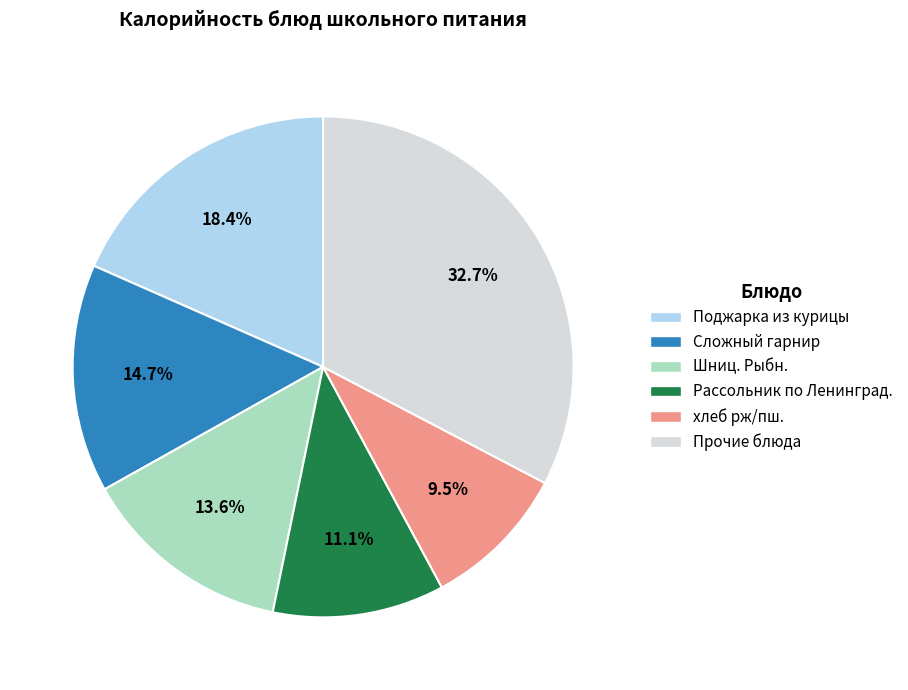

Is there a majority slice in this chart?

No